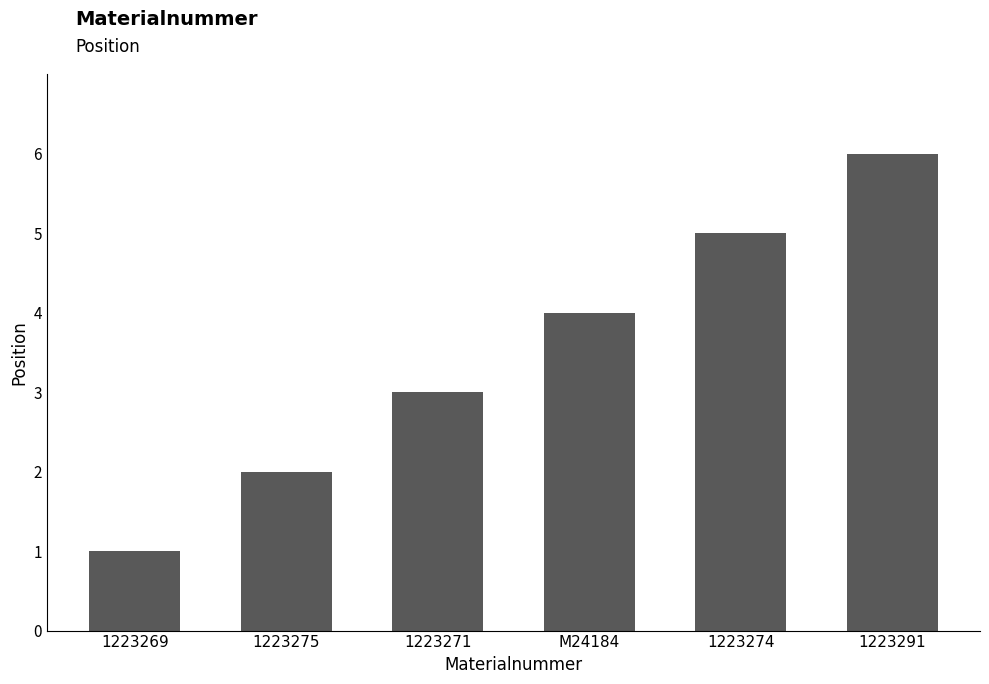

Between 1223291 and 1223274, which is larger?

1223291